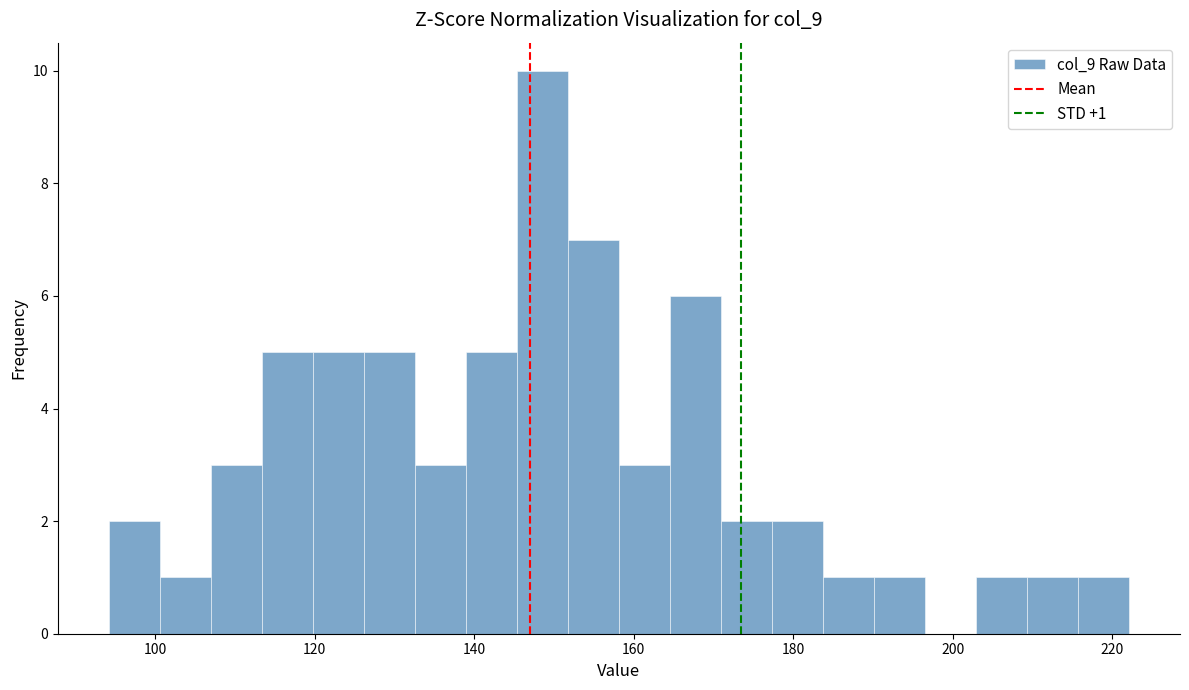

Around what value on the x-axis is the tallest bar? Give the approximate position of its centre, as read against the axis.

148